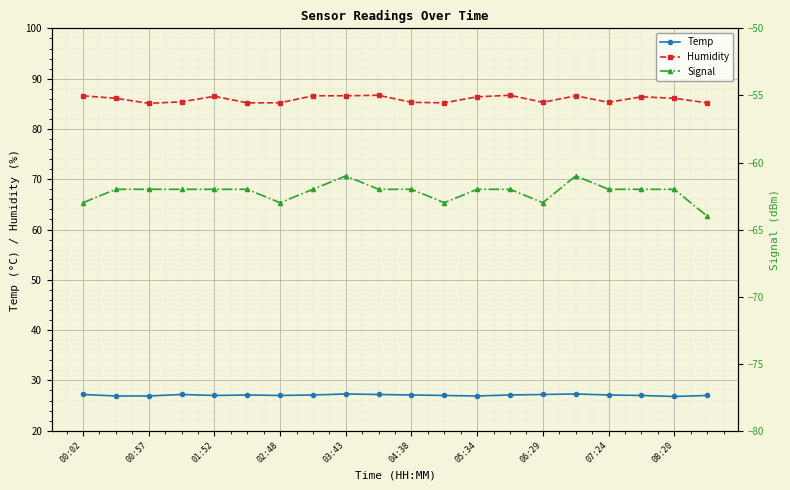

How many categories are shown in the chart?

20